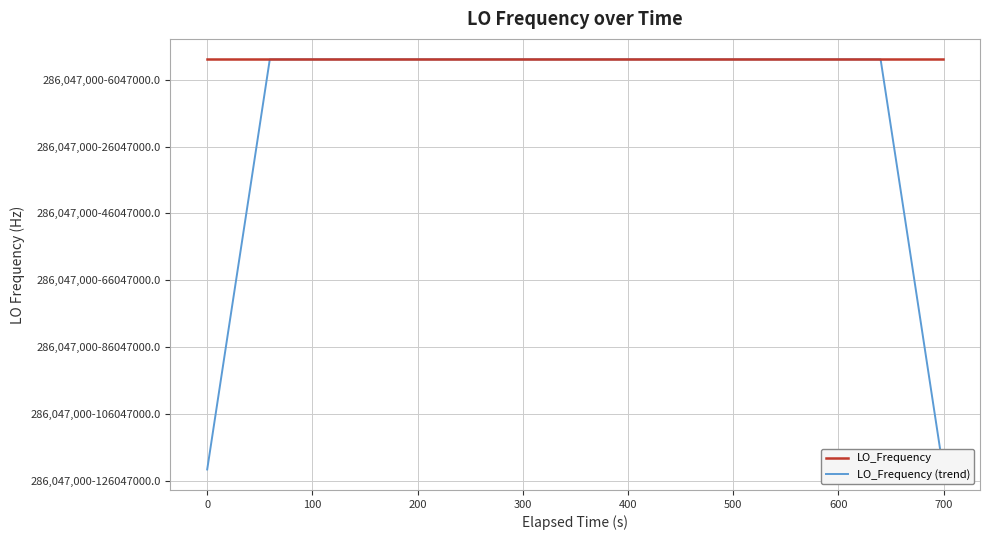

Which series has the largest total across all categories?

LO_Frequency